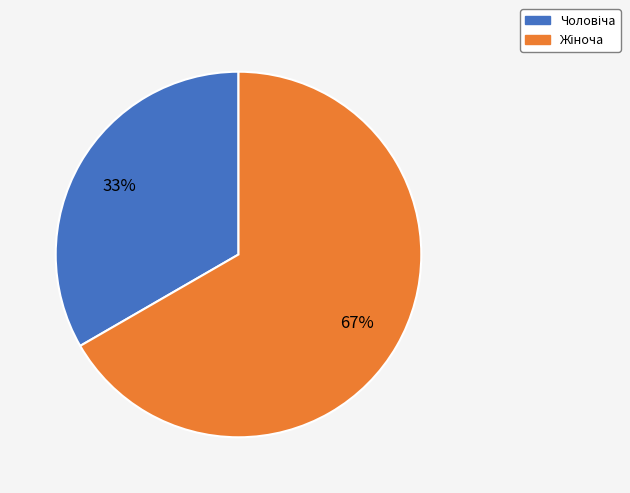

What percentage is the Чоловіча slice, to the nearest percent?

33%